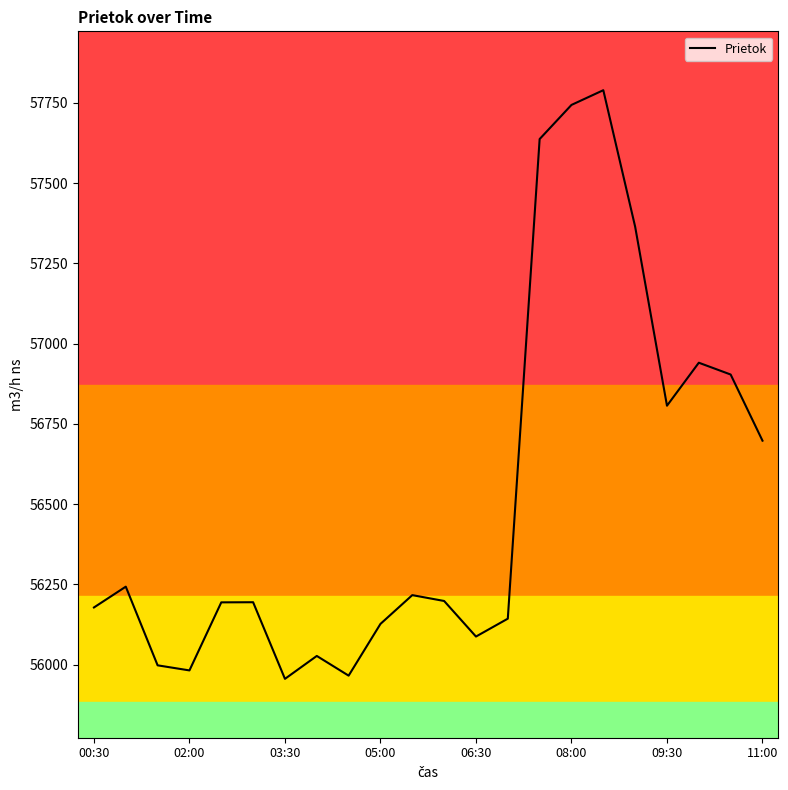

What is the difference between the maximum and minimum values?

1833.4